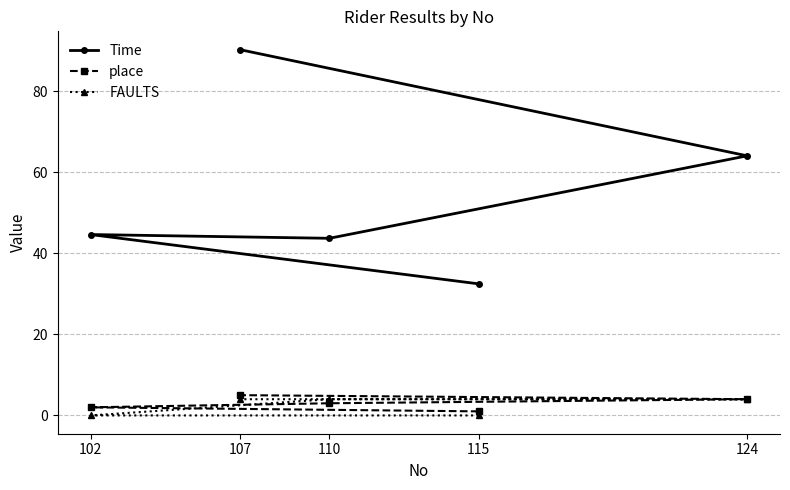

Does the chart have visible grid lines?

Yes